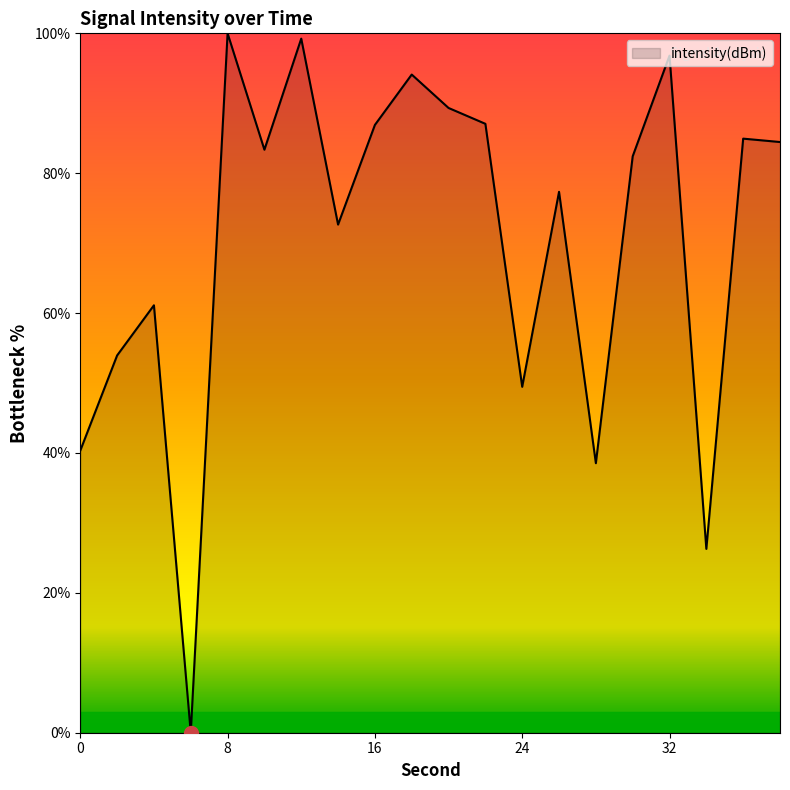

What is the difference between the maximum and minimum values?

100.0